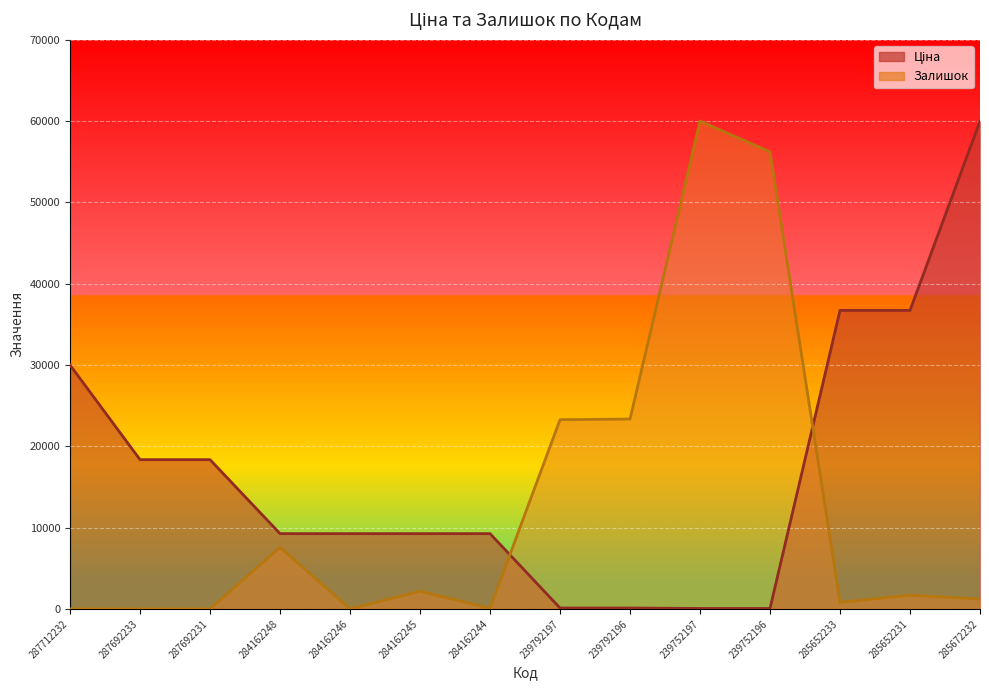

At which category is the sum across all series the highest?

285672232